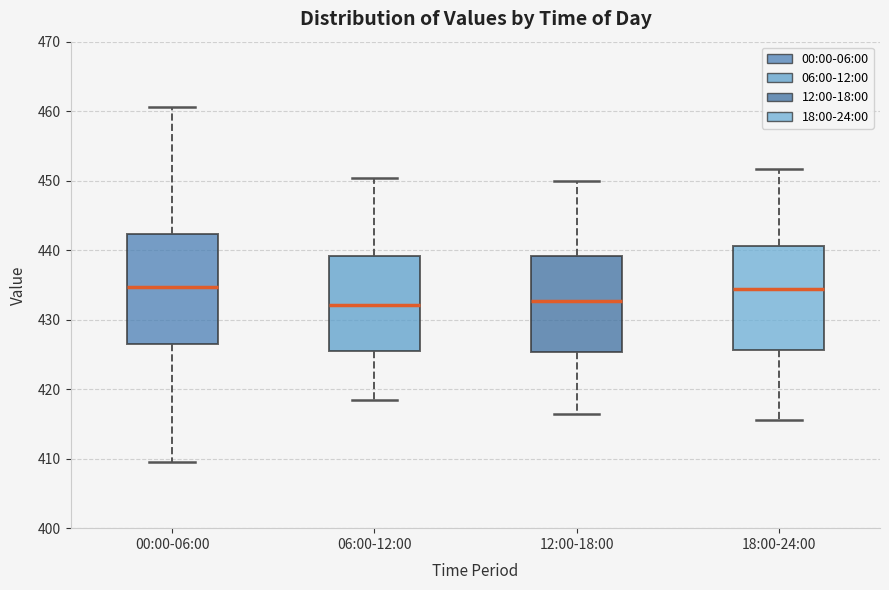

Reading left to right, read every box against the y-axis: the position of its median line, the range the box covers, and the ends of its whiskers. The values are not printed on the chart, so give them approximately, as read against the axis.

00:00-06:00: median 435, box 427 to 442, whiskers 410 to 461
06:00-12:00: median 432, box 425 to 439, whiskers 418 to 450
12:00-18:00: median 433, box 425 to 439, whiskers 416 to 450
18:00-24:00: median 434, box 426 to 441, whiskers 416 to 452